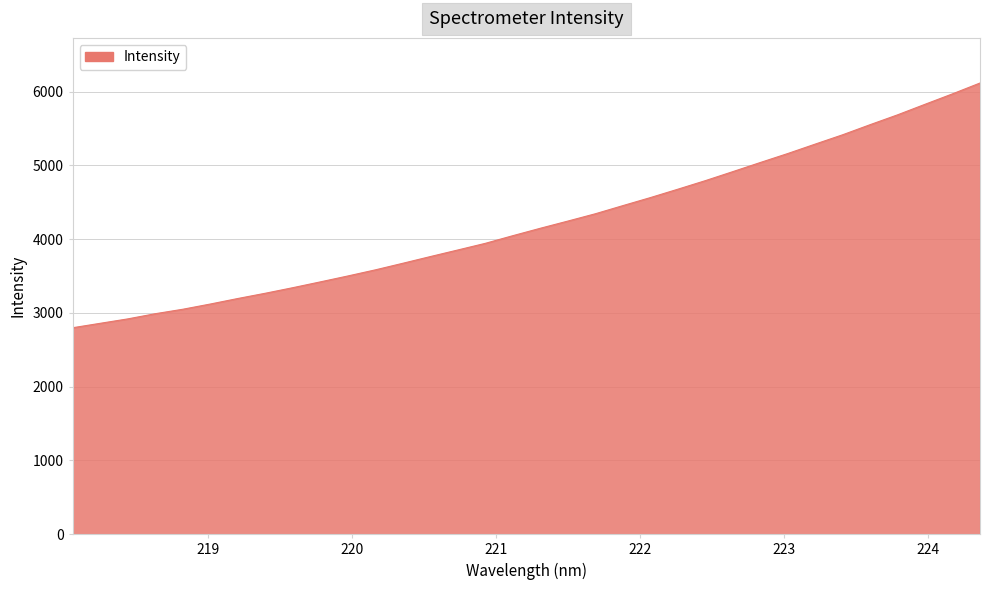

What is the smallest value displayed?

2798.6